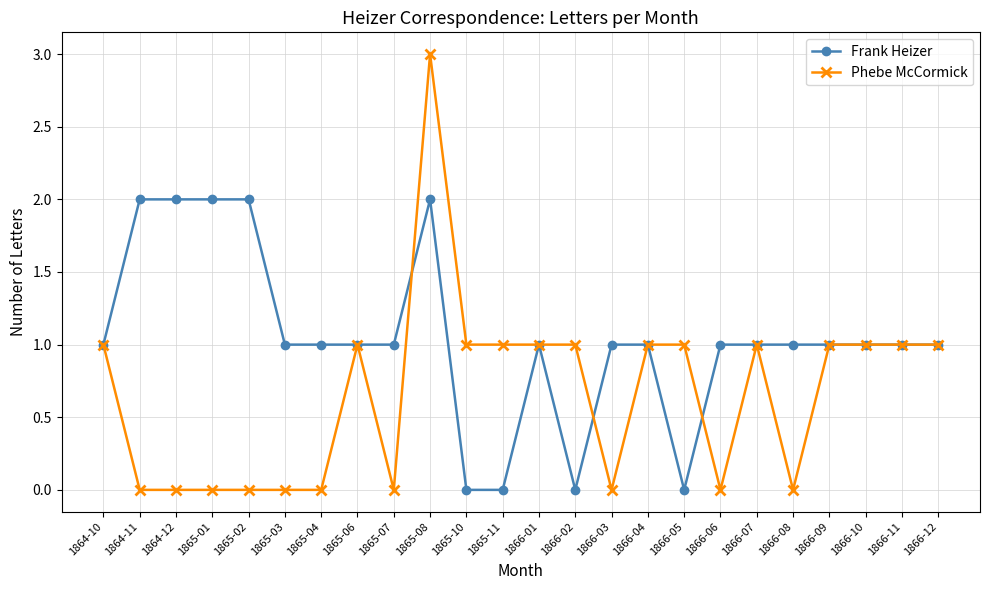

What is the difference between the highest and lowest values at 1865-01?

2